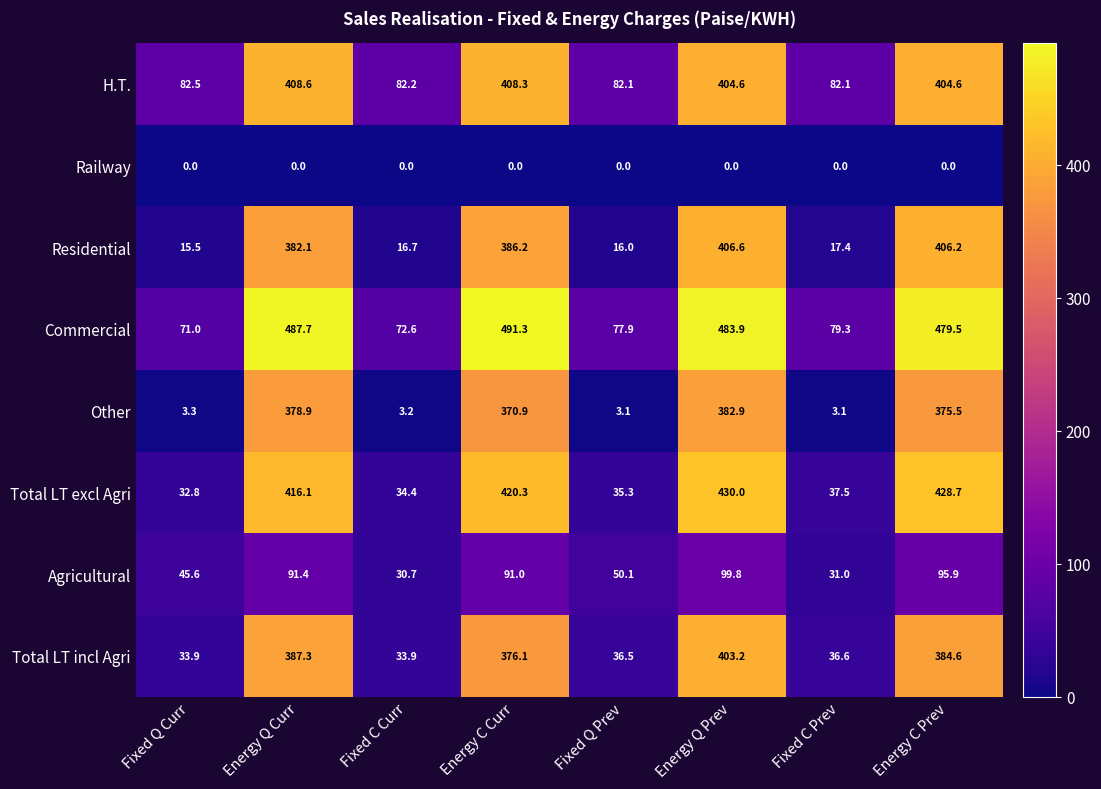

At Energy C Prev, list the series in order from smallest to largest.

Railway, Agricultural, Other, Total LT incl Agri, H.T., Residential, Total LT excl Agri, Commercial